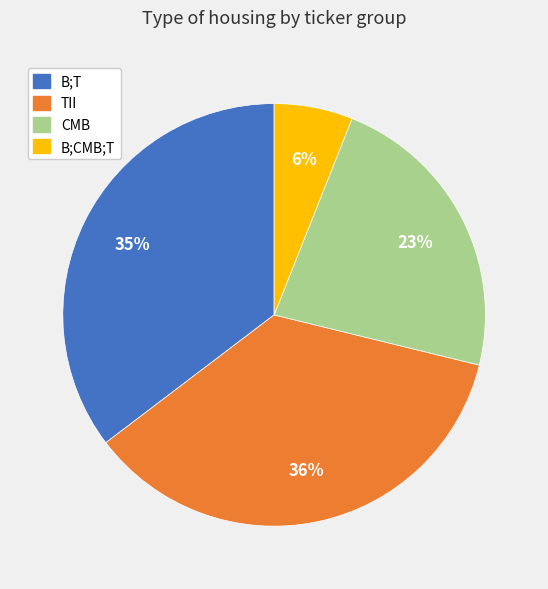

Does any single category account for the majority?

No